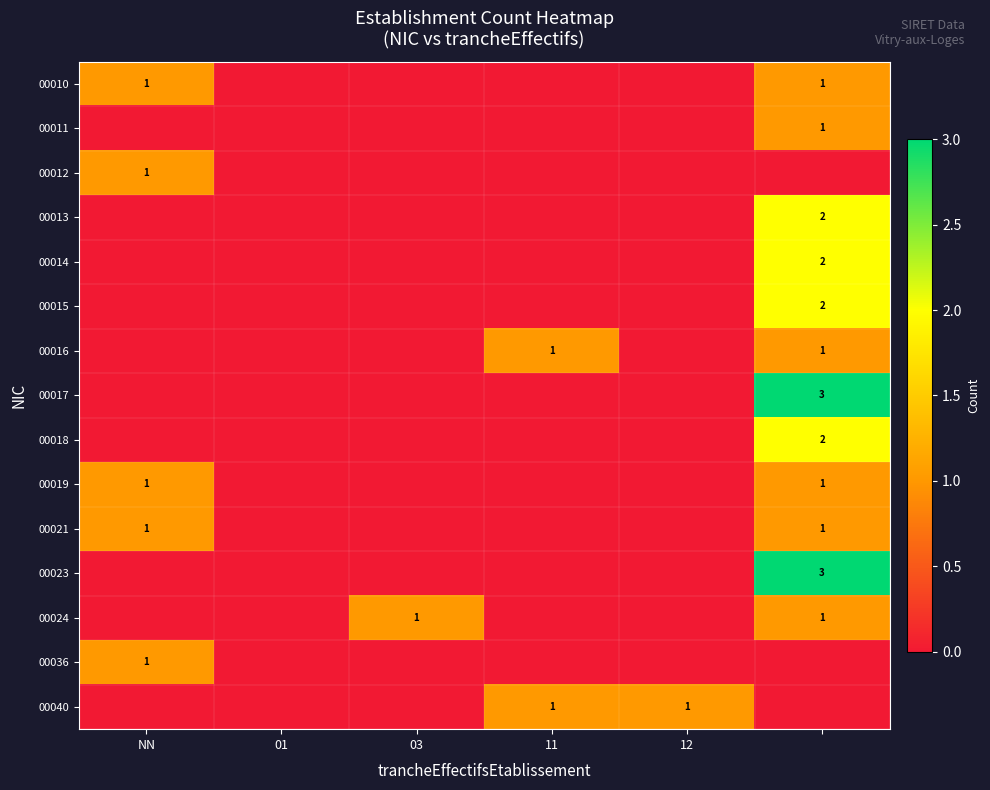

True or false: 00036 has a value of 1 at NN.

True